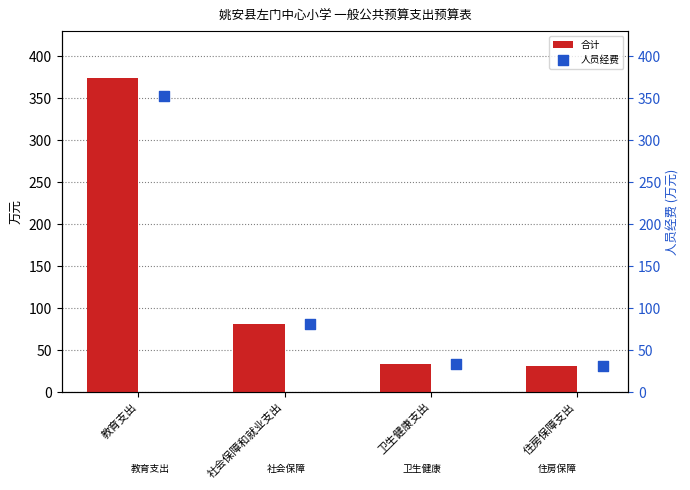

Which series has the largest Y range (max minus min)?

合计